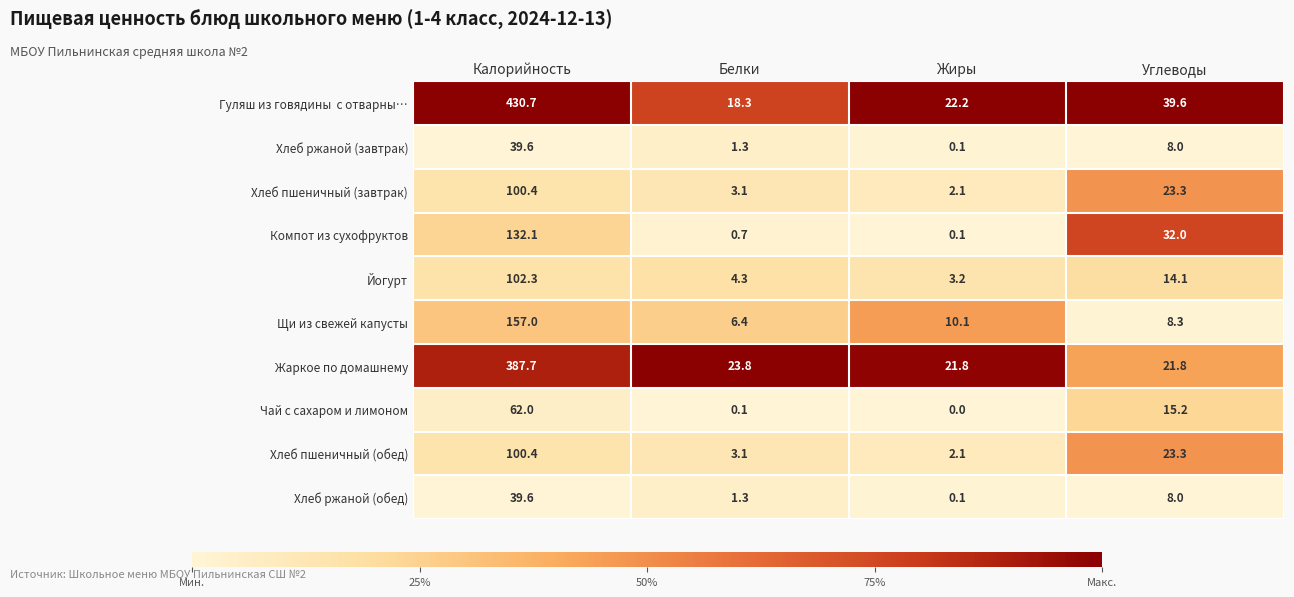

Where is Хлеб ржаной (завтрак) nearest to the value 19?

Углеводы